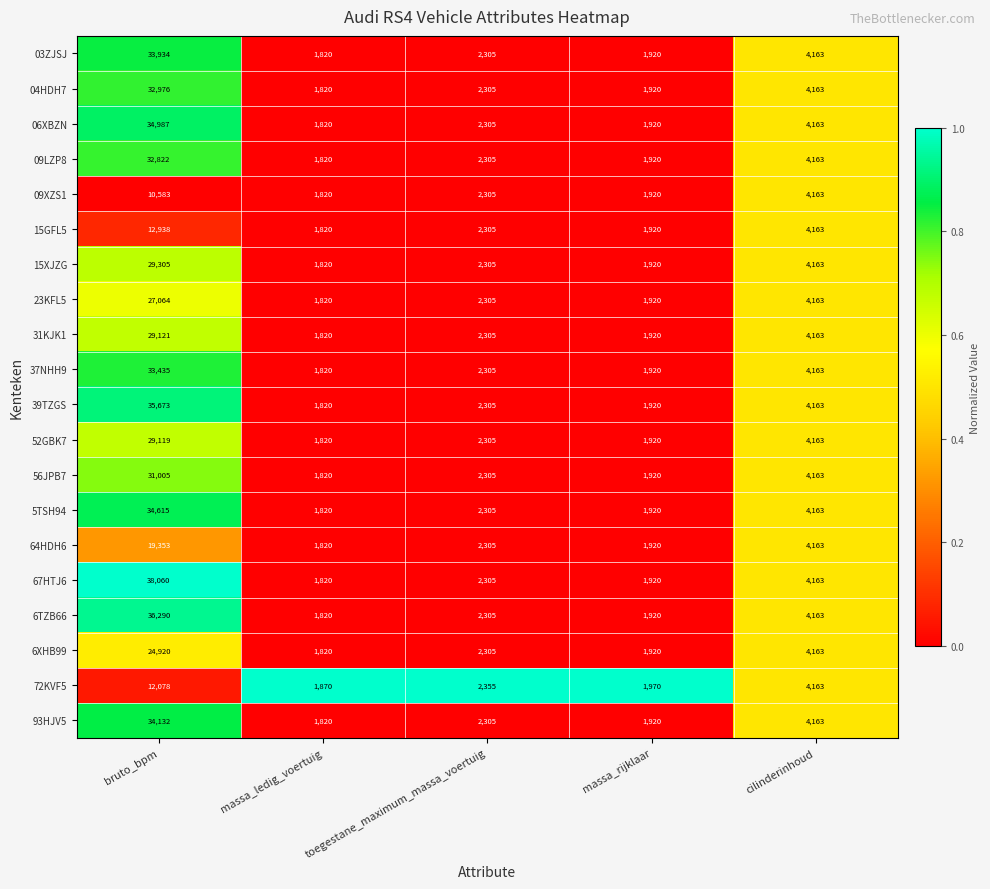

The value of 31KJK1 at cilinderinhoud is 6539. True or false?

False